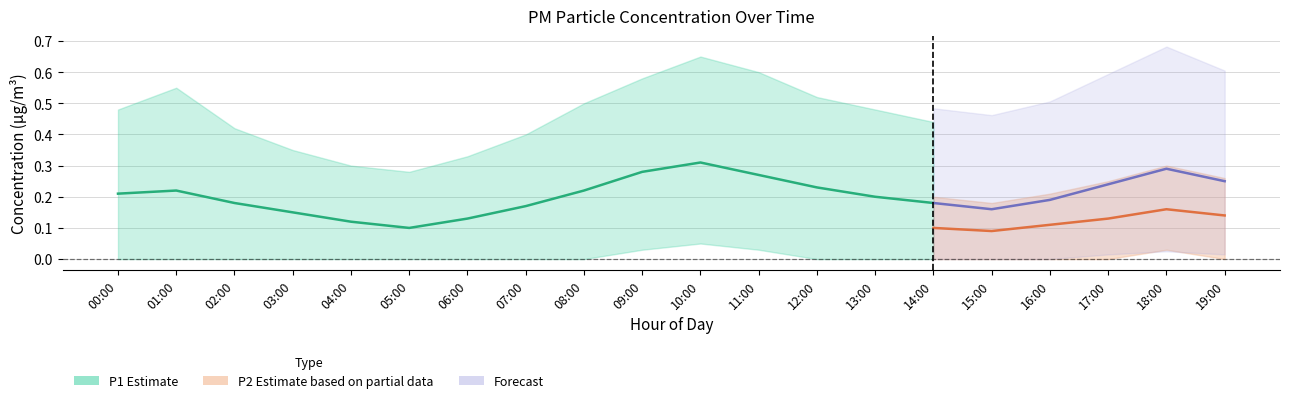

Does the chart have visible grid lines?

Yes